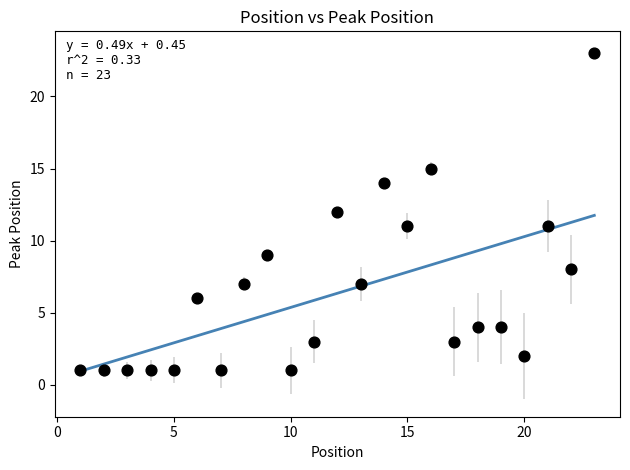

What is the range of X values (max minus min)?

22